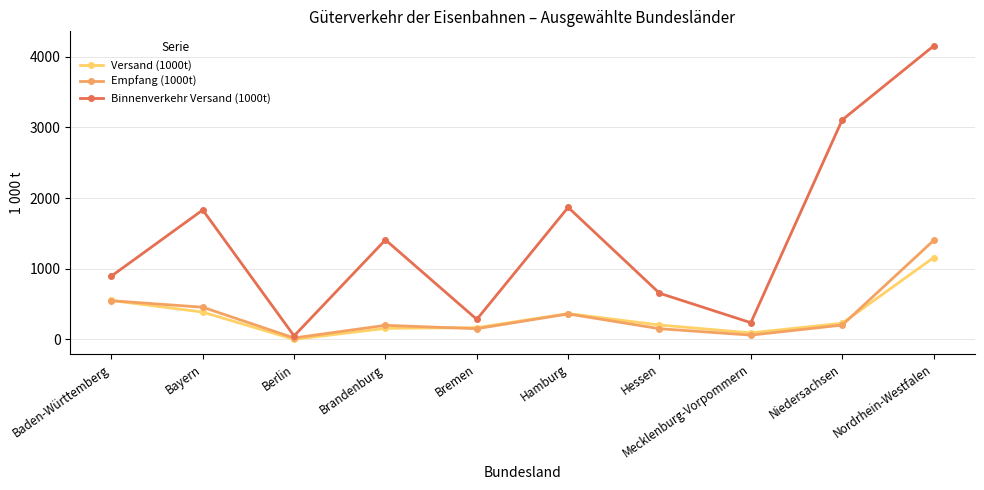

How many distinct data groups are displayed?

3